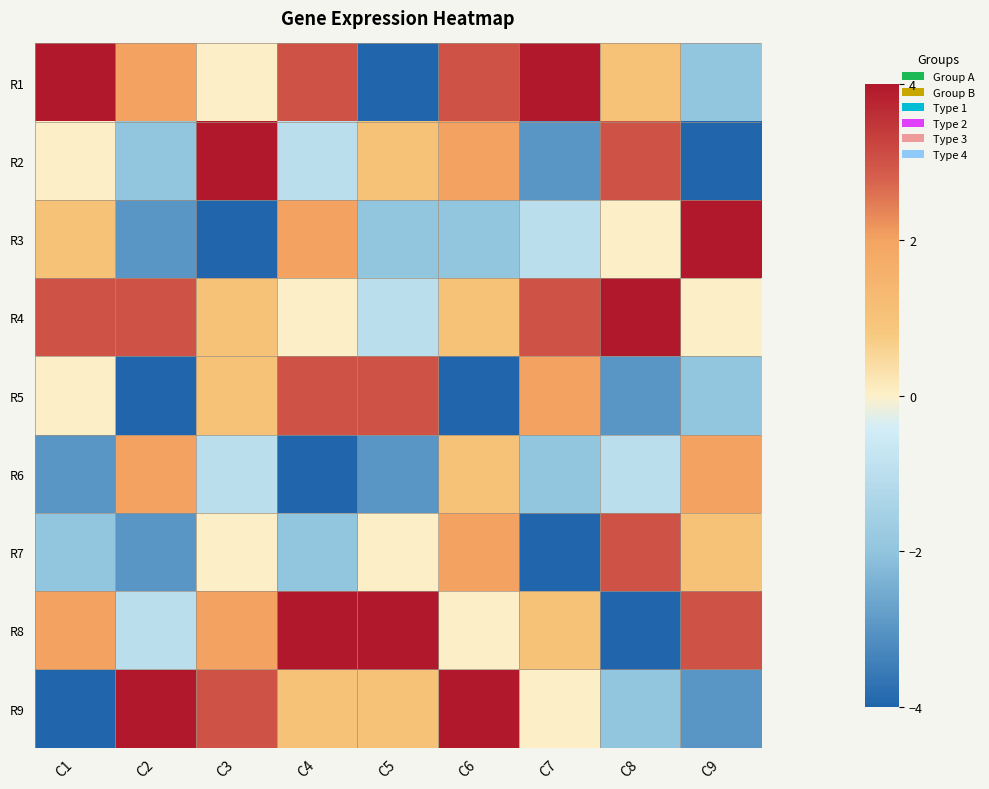

Reading left to right, list all the values displayed in this chart.

R1: C1=4	C2=2	C3=0	C4=3	C5=-4	C6=3	C7=4	C8=1	C9=-2
R2: C1=0	C2=-2	C3=4	C4=-1	C5=1	C6=2	C7=-3	C8=3	C9=-4
R3: C1=1	C2=-3	C3=-4	C4=2	C5=-2	C6=-2	C7=-1	C8=0	C9=4
R4: C1=3	C2=3	C3=1	C4=0	C5=-1	C6=1	C7=3	C8=4	C9=0
R5: C1=0	C2=-4	C3=1	C4=3	C5=3	C6=-4	C7=2	C8=-3	C9=-2
R6: C1=-3	C2=2	C3=-1	C4=-4	C5=-3	C6=1	C7=-2	C8=-1	C9=2
R7: C1=-2	C2=-3	C3=0	C4=-2	C5=0	C6=2	C7=-4	C8=3	C9=1
R8: C1=2	C2=-1	C3=2	C4=4	C5=4	C6=0	C7=1	C8=-4	C9=3
R9: C1=-4	C2=4	C3=3	C4=1	C5=1	C6=4	C7=0	C8=-2	C9=-3